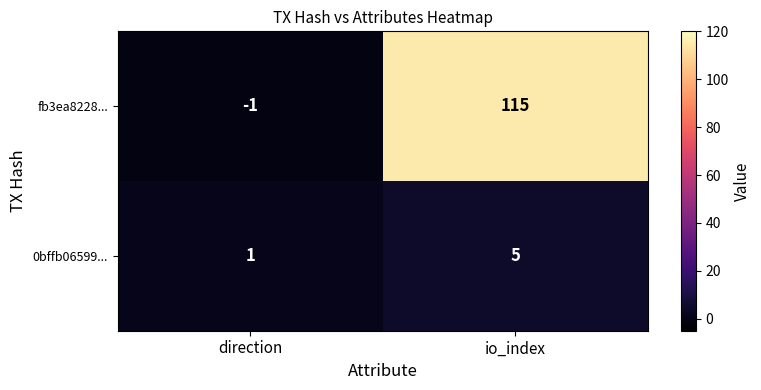

At which label is fb3ea8228... closest to 57?

direction